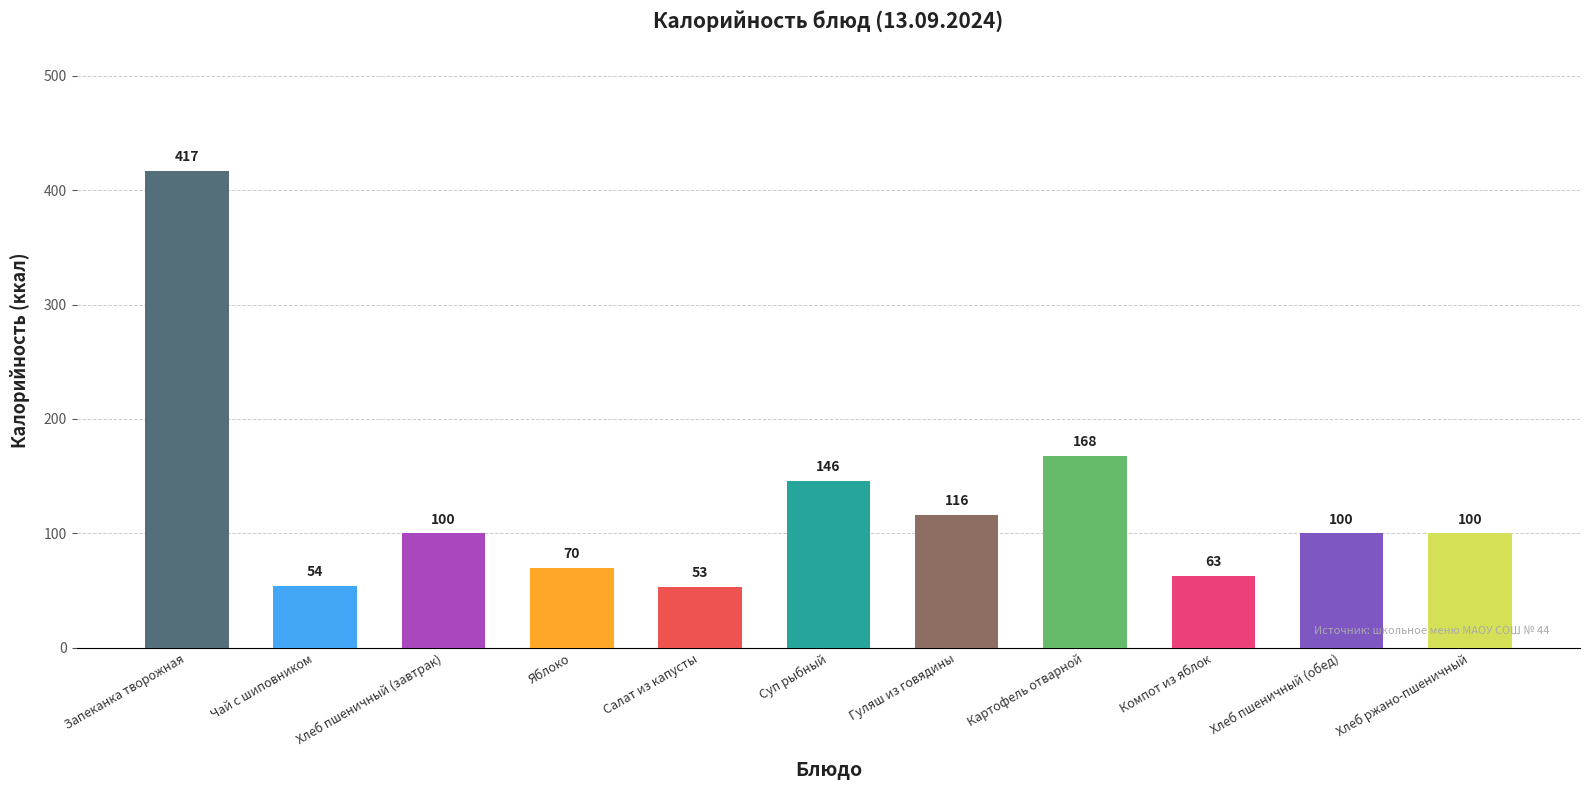

Are the bars horizontal?

No